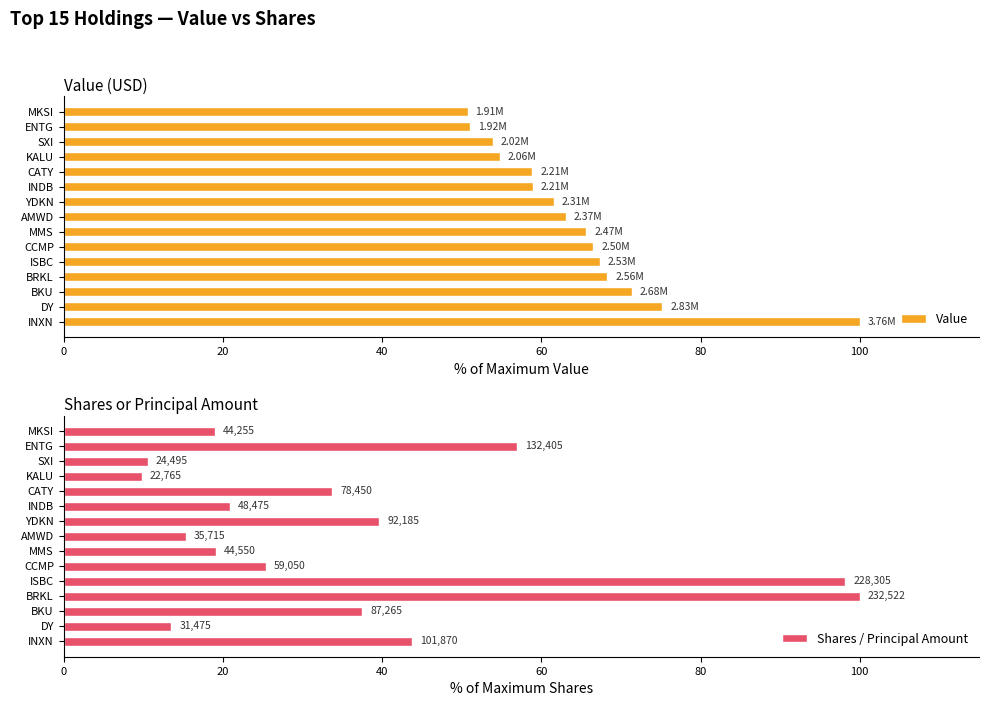

Which category has the highest value in the Value series?

INXN